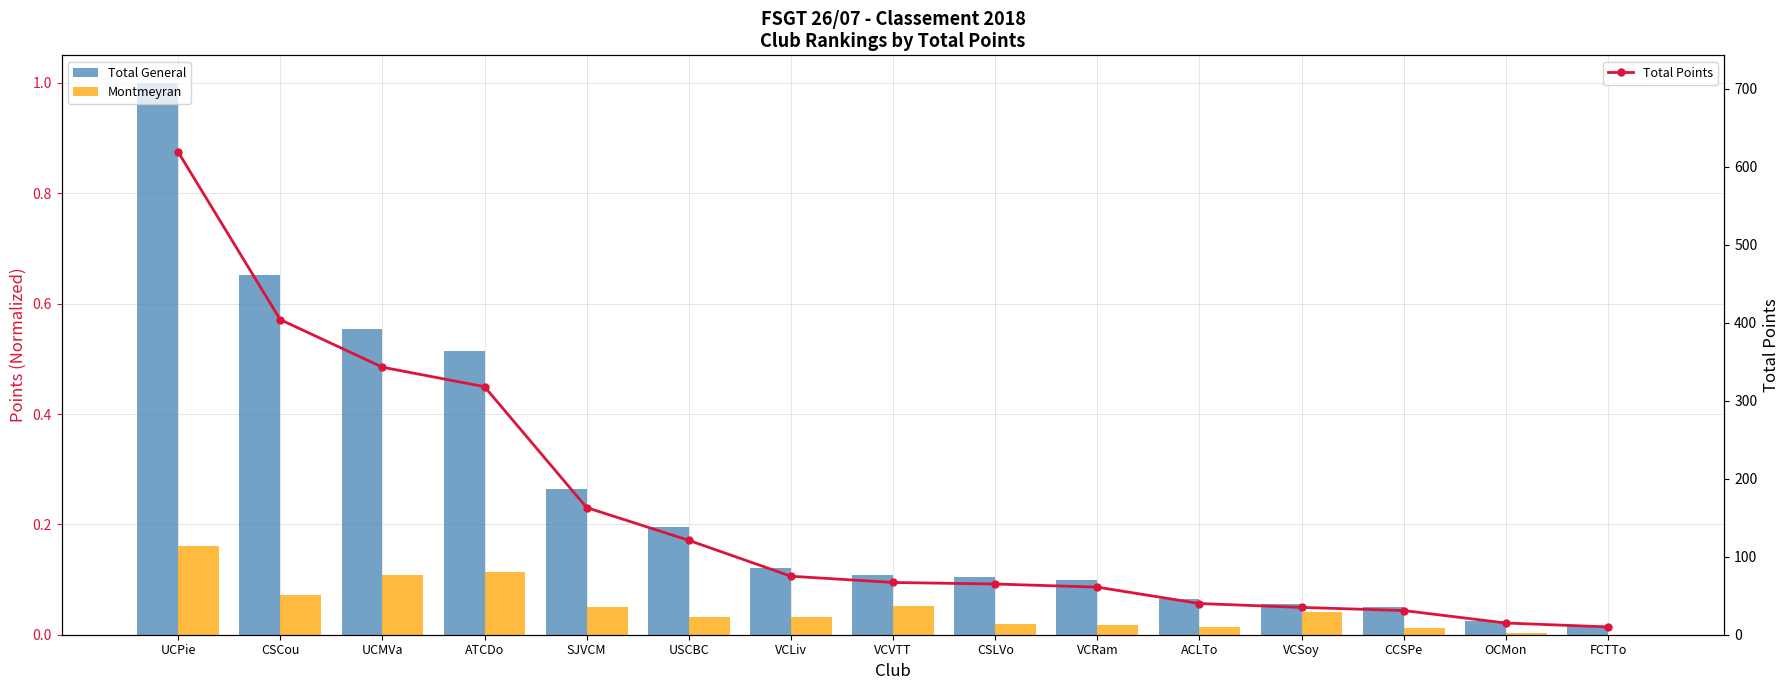

What is the approximate value of Total General at VCRam?

0.1